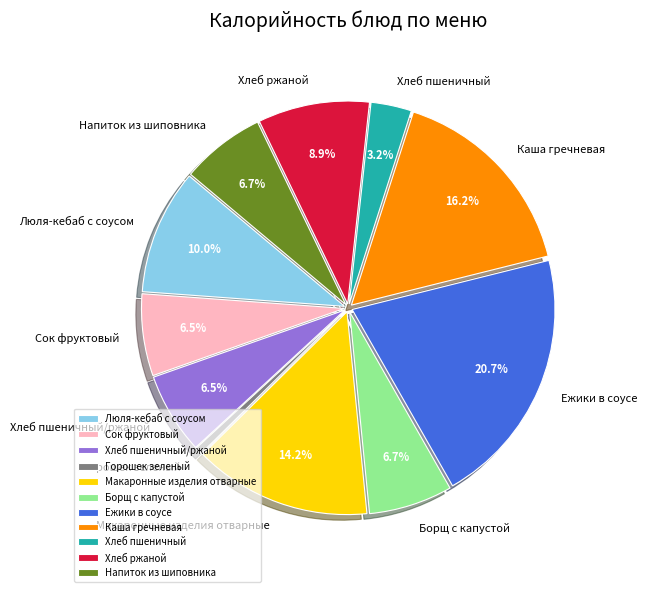

Does Борщ с капустой represent more than half of the total?

No